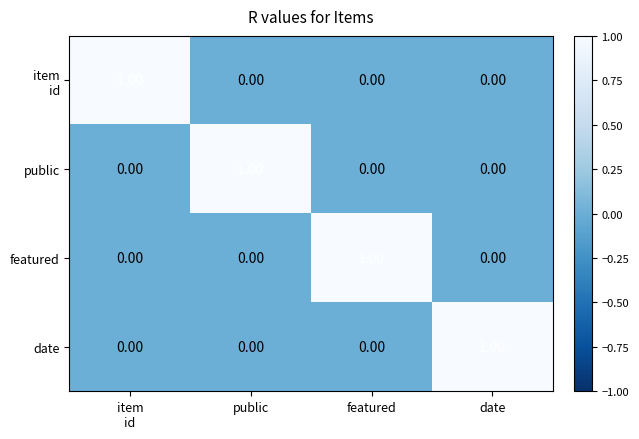

At how many categories does at least one series exceed 0?

4